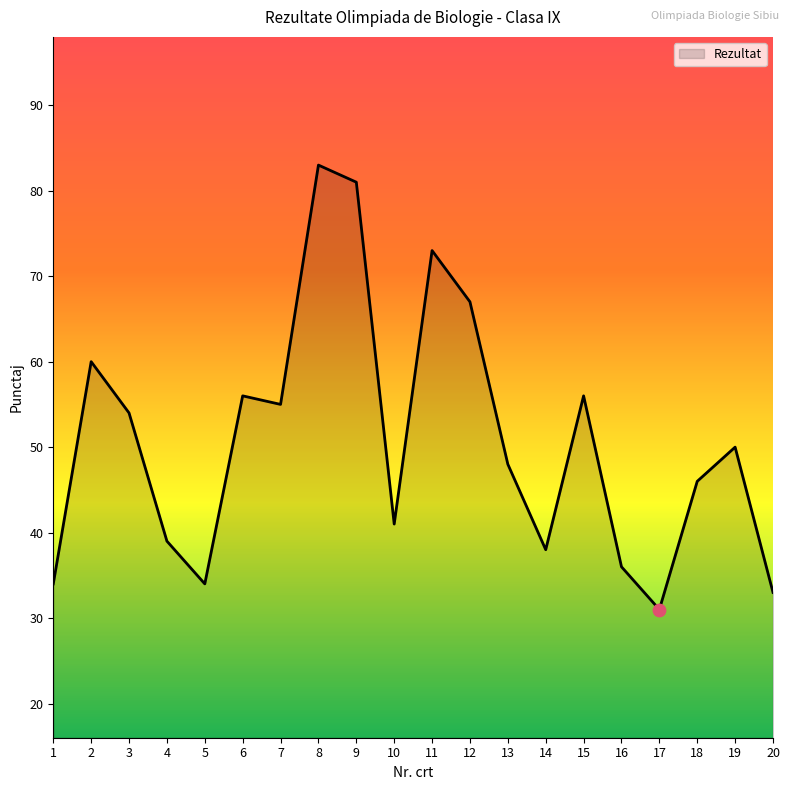

What is the change in value from 1 to 13?

+14